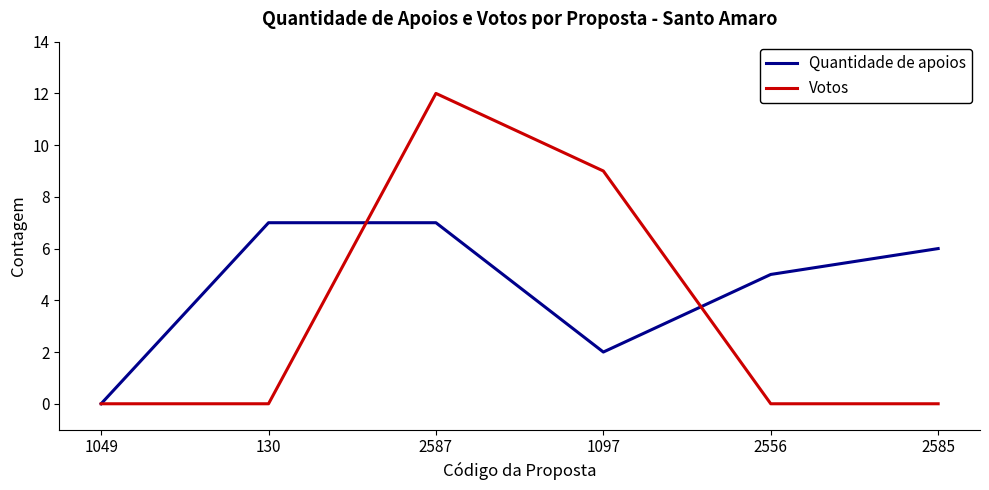

Does the chart display data point markers on the line(s)?

No